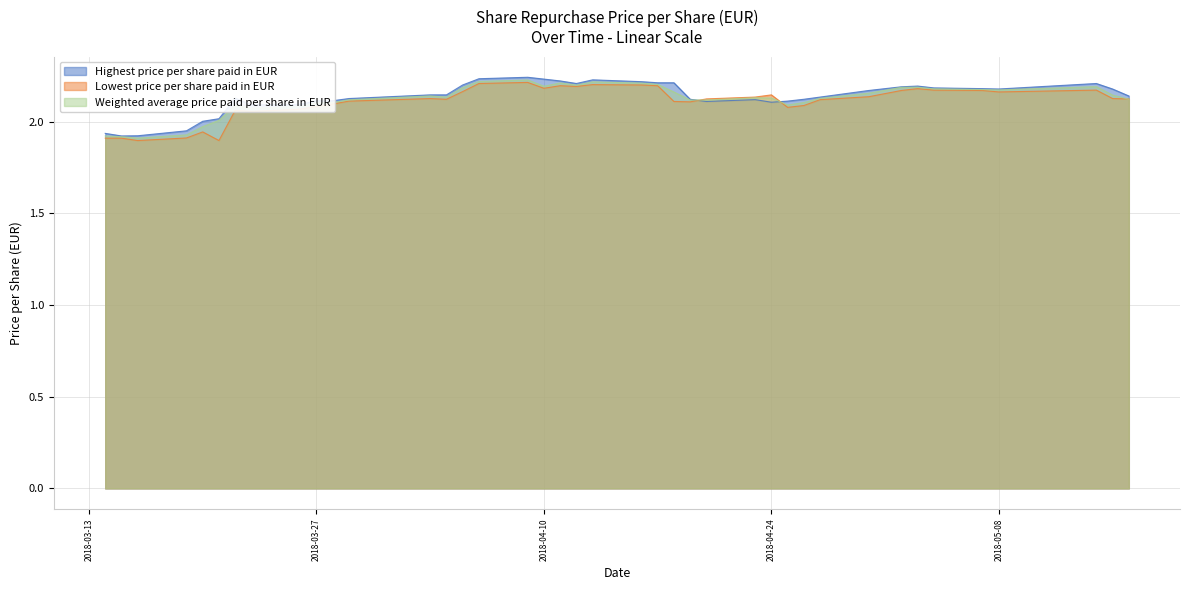

At which category does Highest price per share paid in EUR reach its first local valley?

2018-03-15